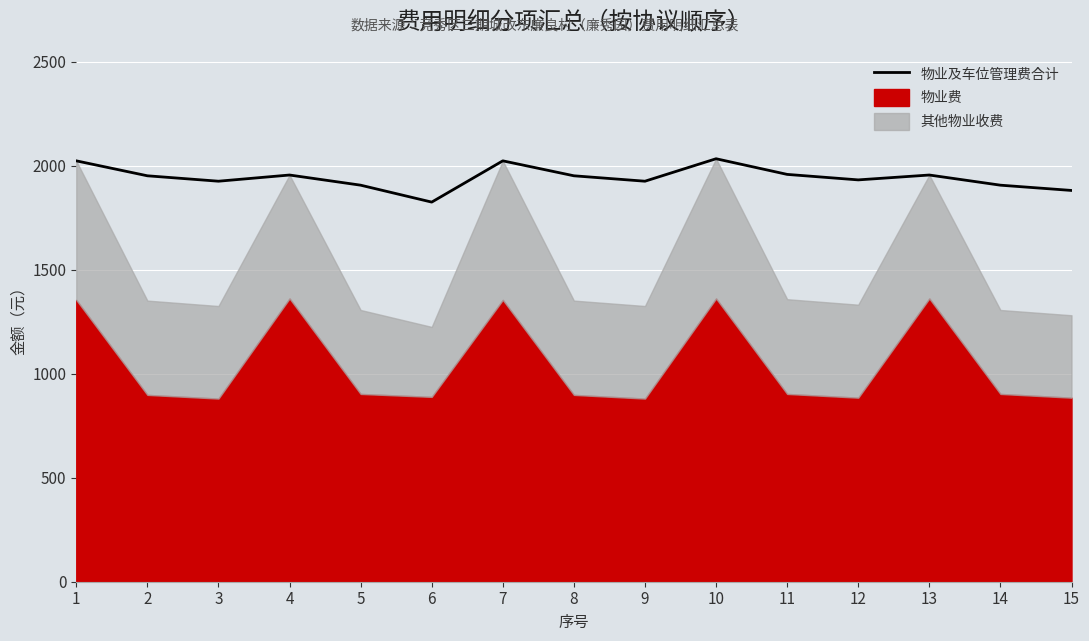

How many values are below 1951?

7